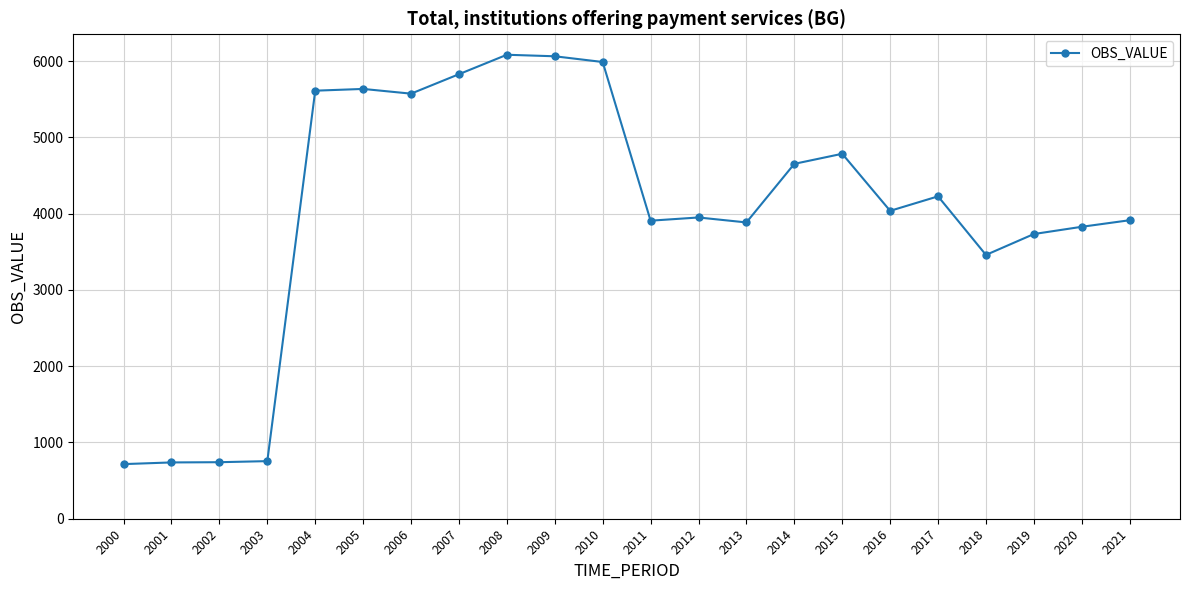

True or false: the data shows 5827 at 2007.

True